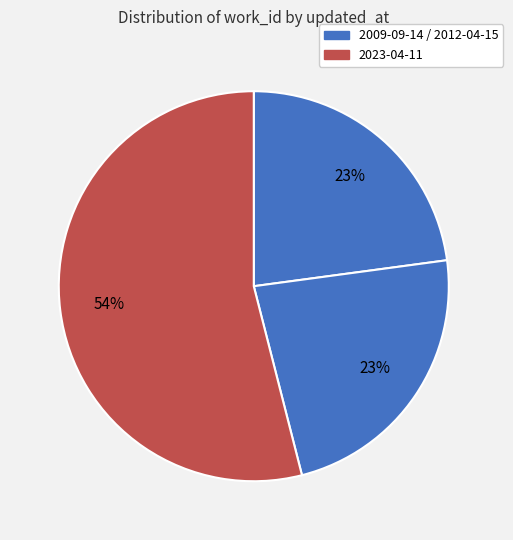

Which slice is the largest?

2023-04-11